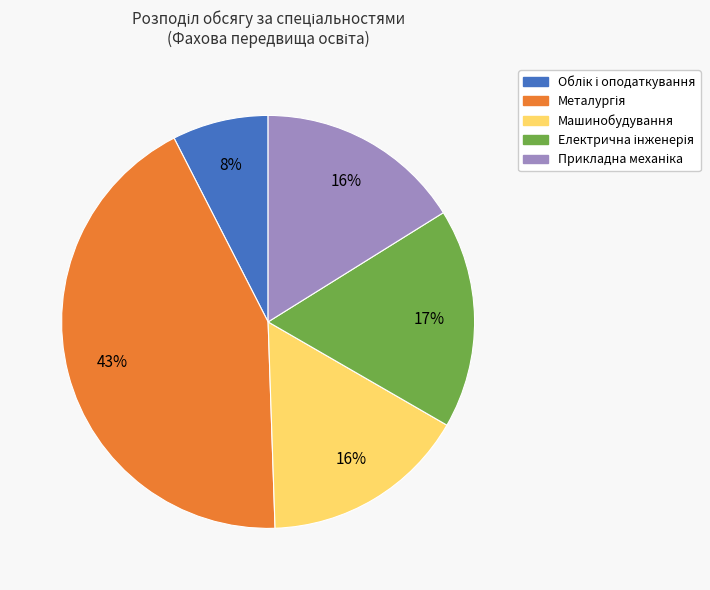

How many segments does this pie chart have?

5